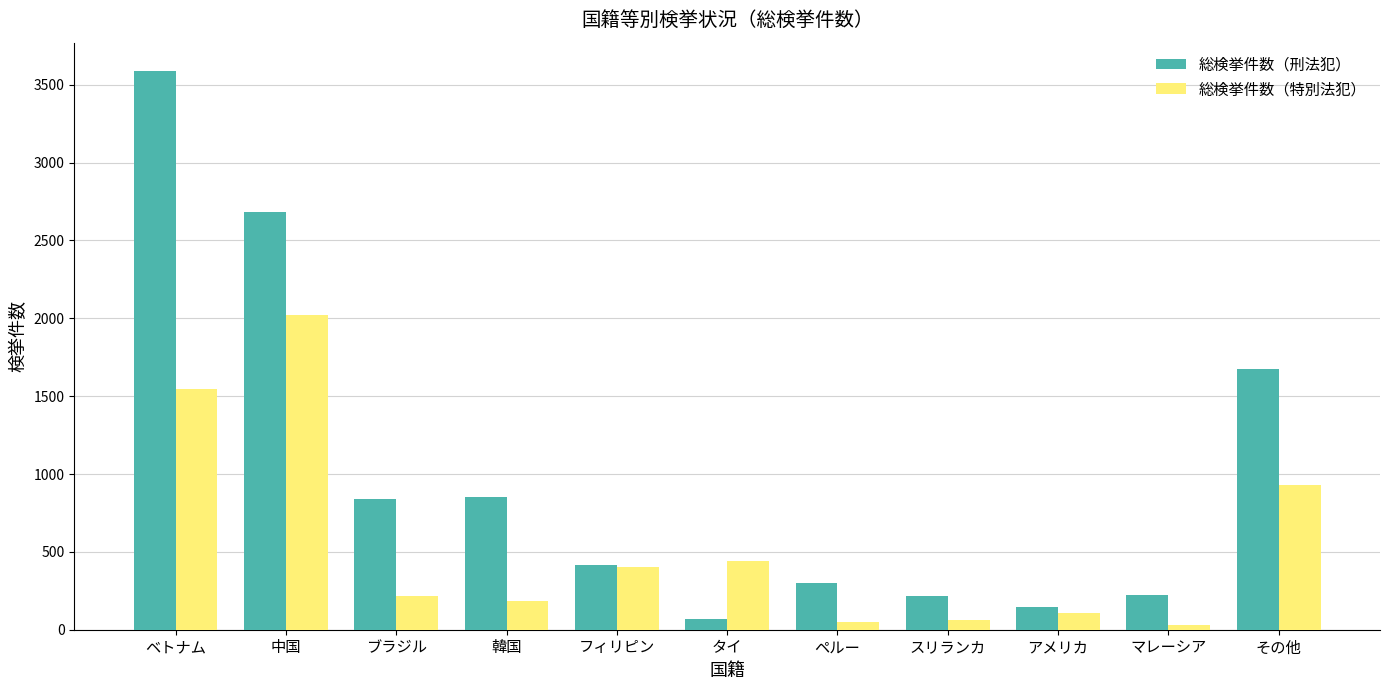

What position from the right is スリランカ?

4